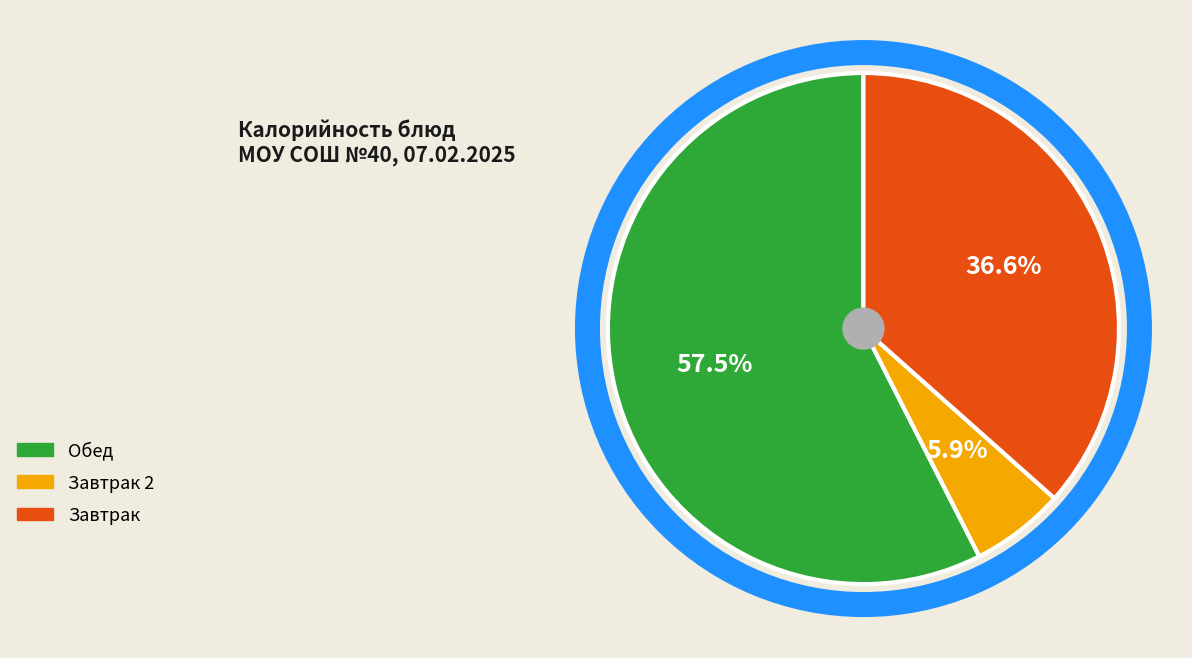

Which slice is the largest?

Обед